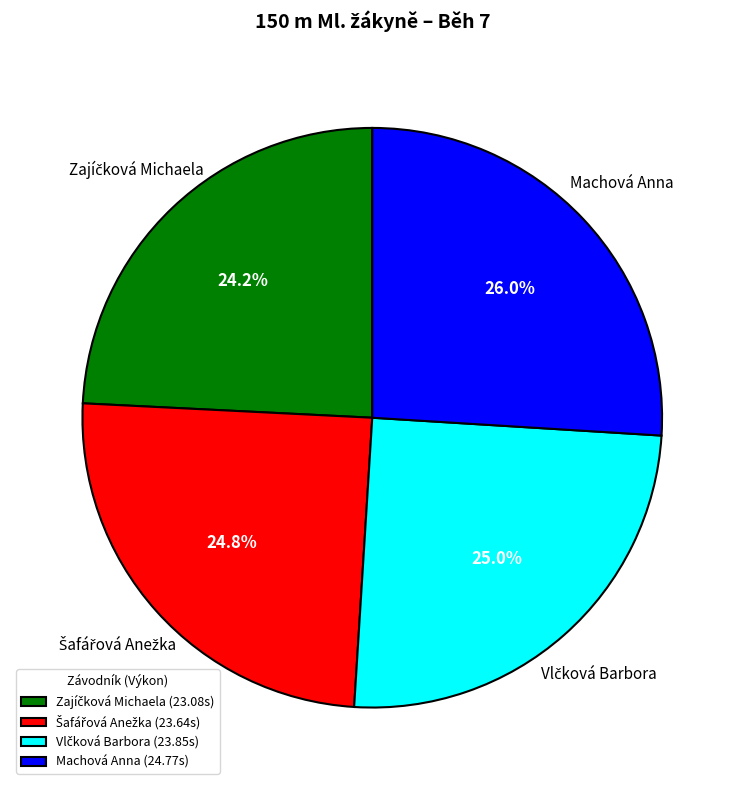

What portion of the pie excludes Machová Anna (24.77s)?

74.0%